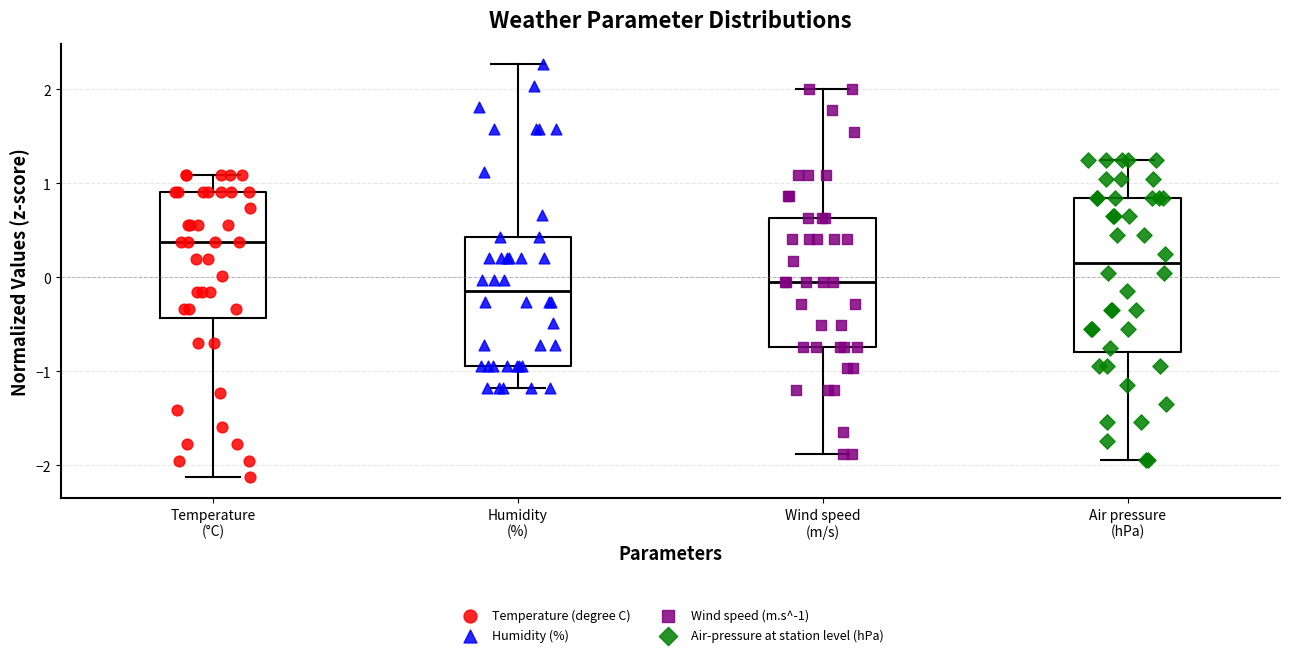

Where does the median line of the box for Wind speed (m/s) sit on the y-axis? The values are not printed on the chart, so give them approximately, as read against the axis.

-0.1